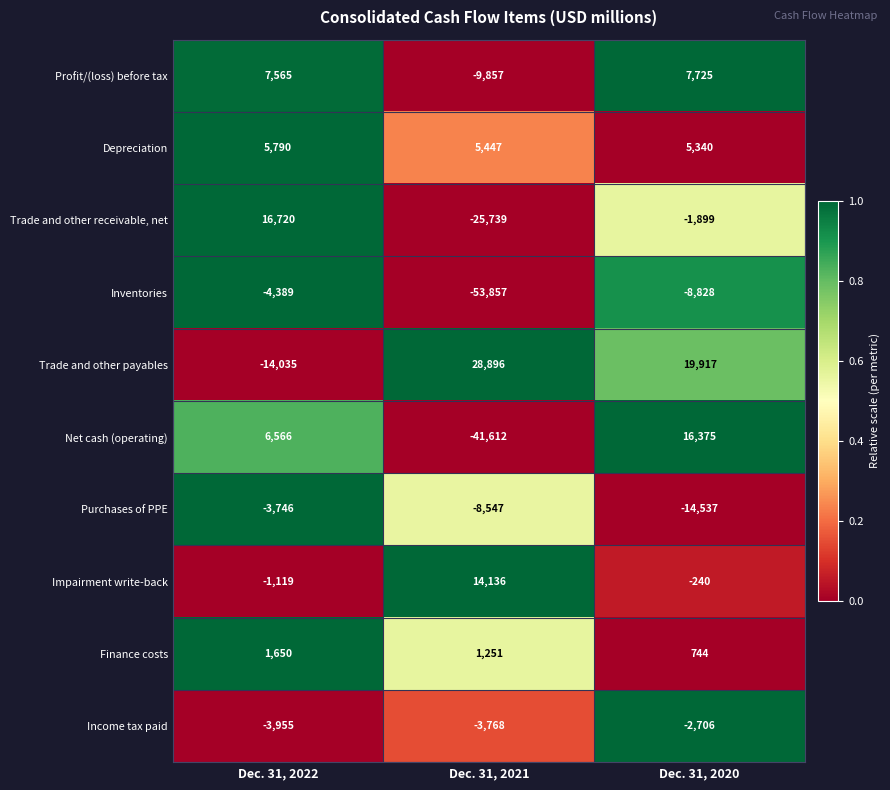

Which series has the largest range (max minus min)?

Net cash (operating)